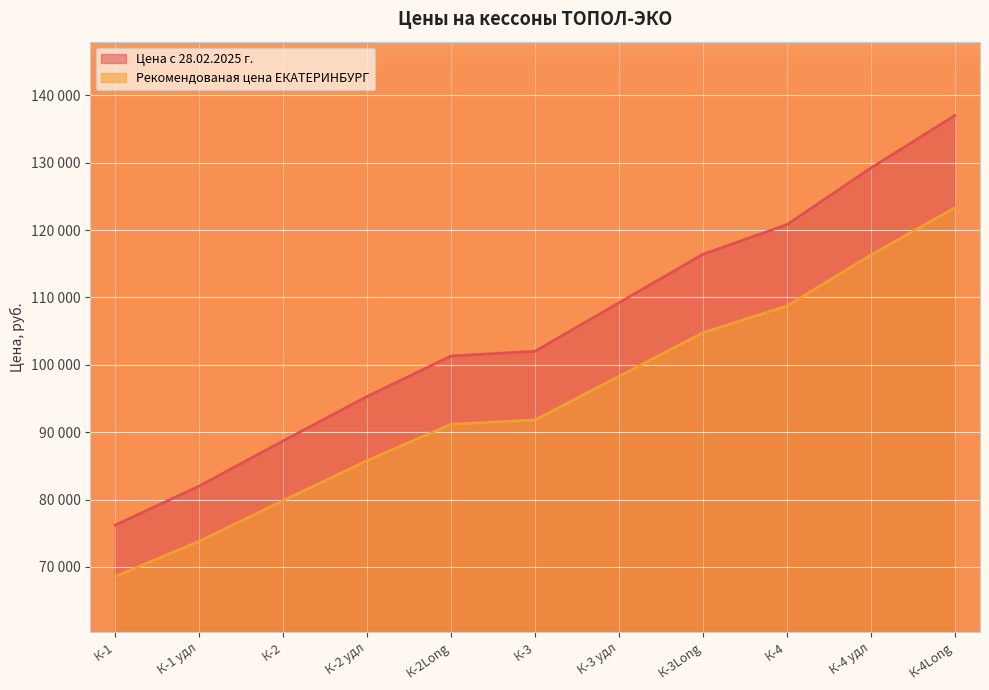

Is it true that Цена с 28.02.2025 г. equals 44837 at К-4Long?

False